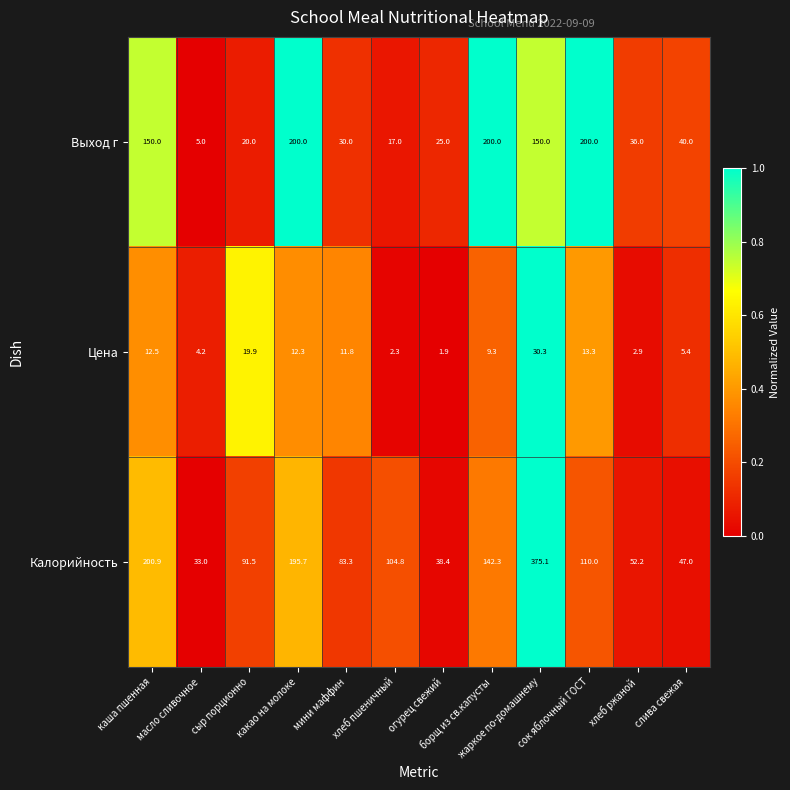

Which series changed the most between каша пшенная and сок яблочный ГОСТ?

Калорийность